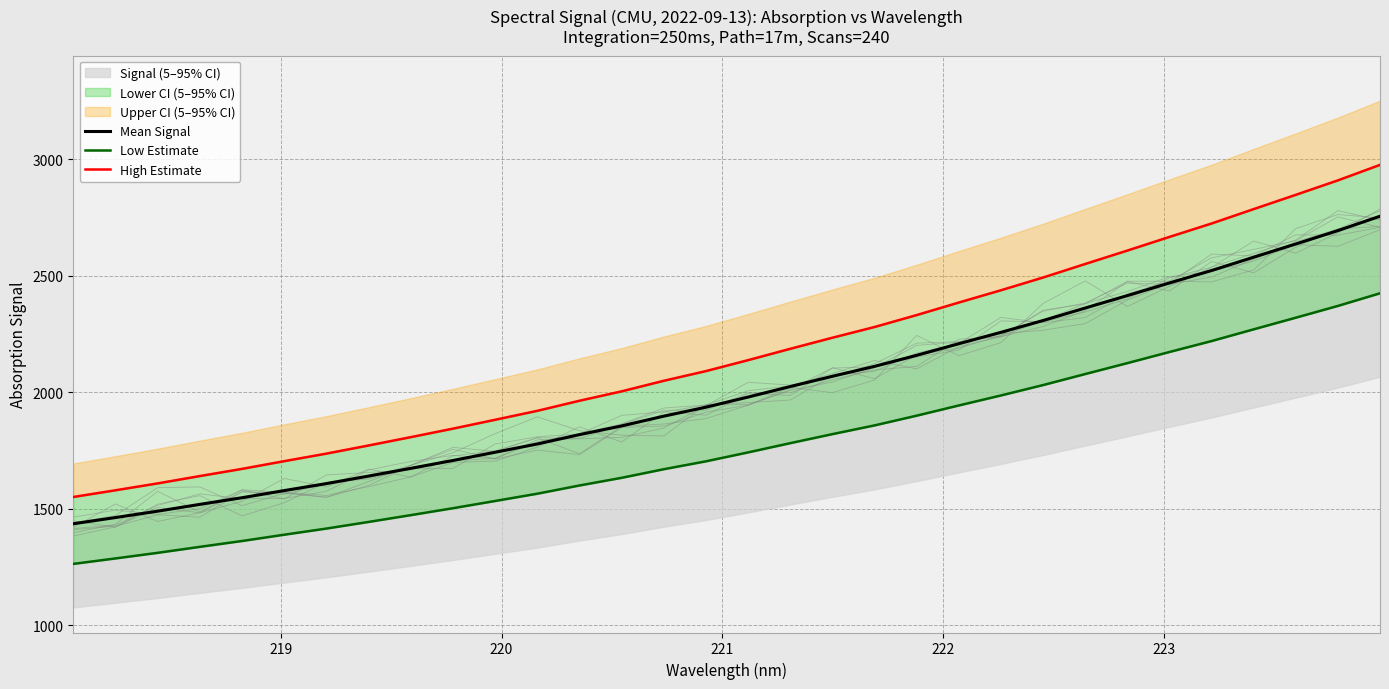

The Mean Signal series shows 672.0 at 220. True or false?

False